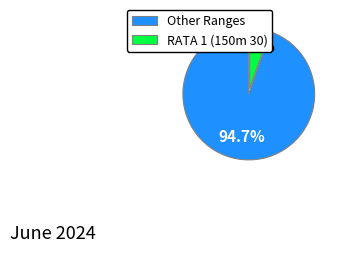

Which has a higher value, RATA 1 (150m 30) or Other Ranges?

Other Ranges